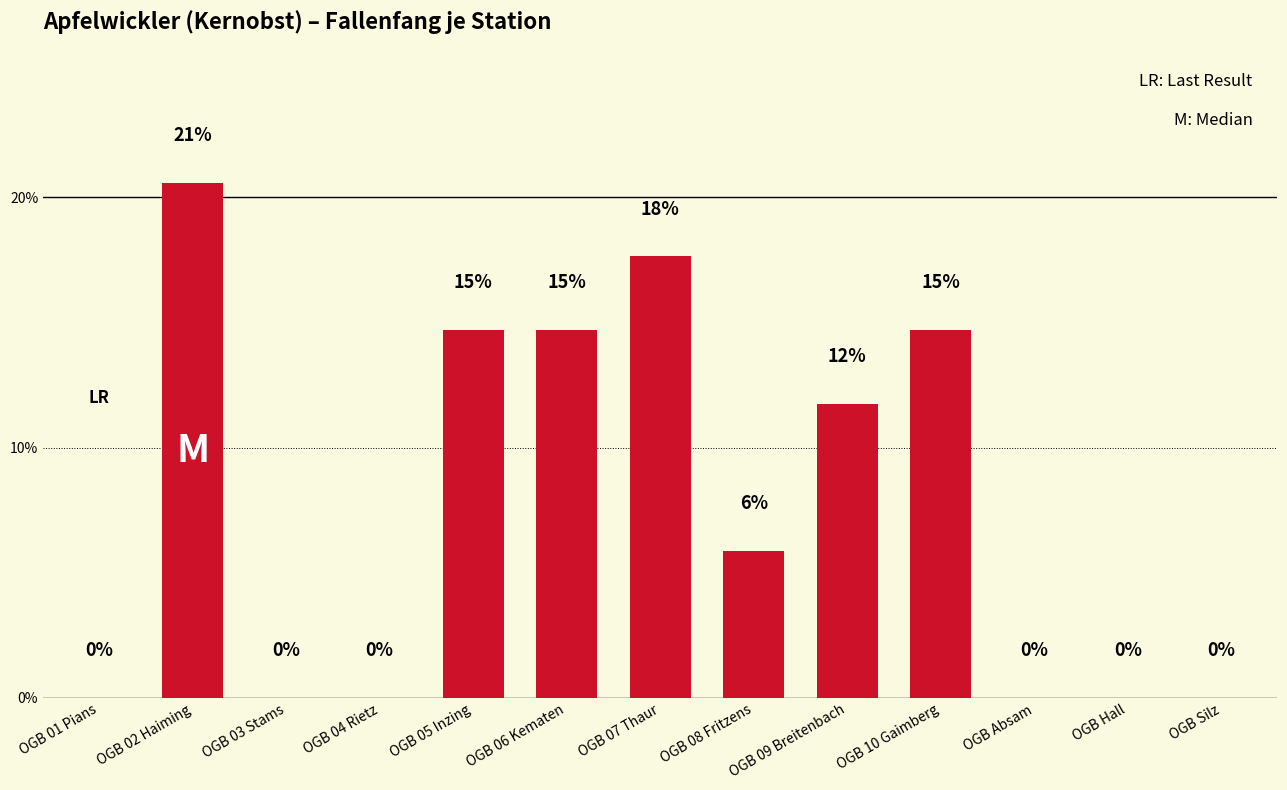

What is the label of the 8th bar from the left?

OGB 08 Fritzens